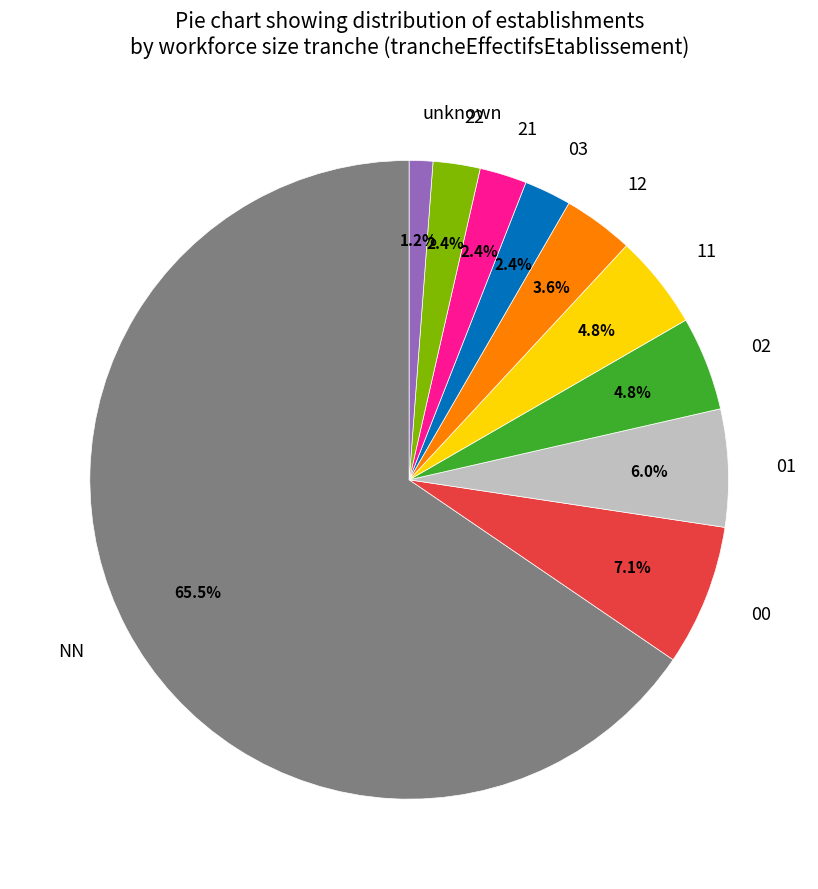

To the nearest percent, what is the average slice percentage?

10%